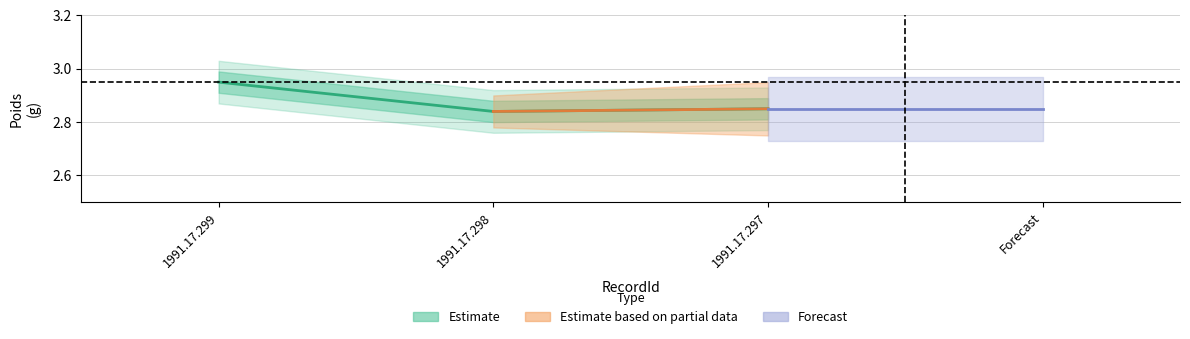

Does the chart have visible grid lines?

Yes